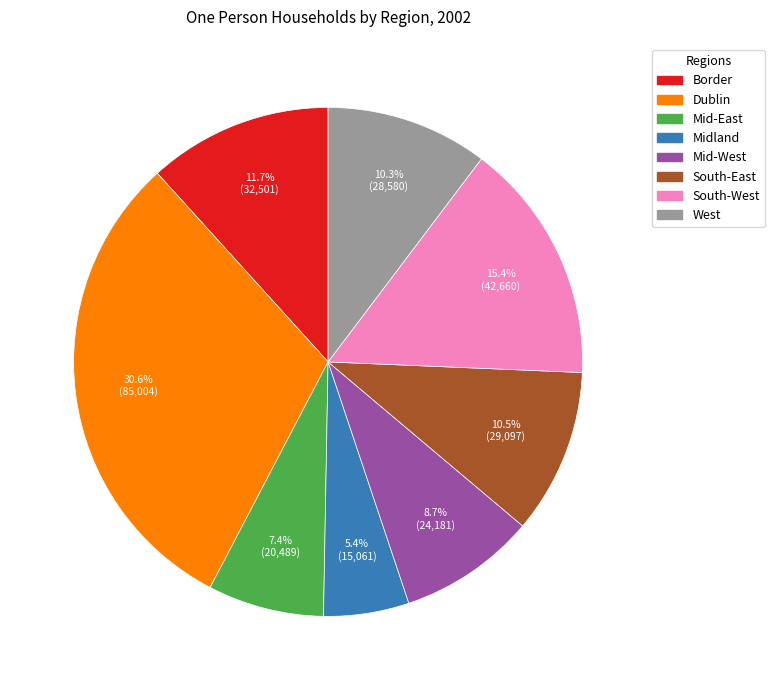

The Midland slice represents 5% of the pie. True or false?

True